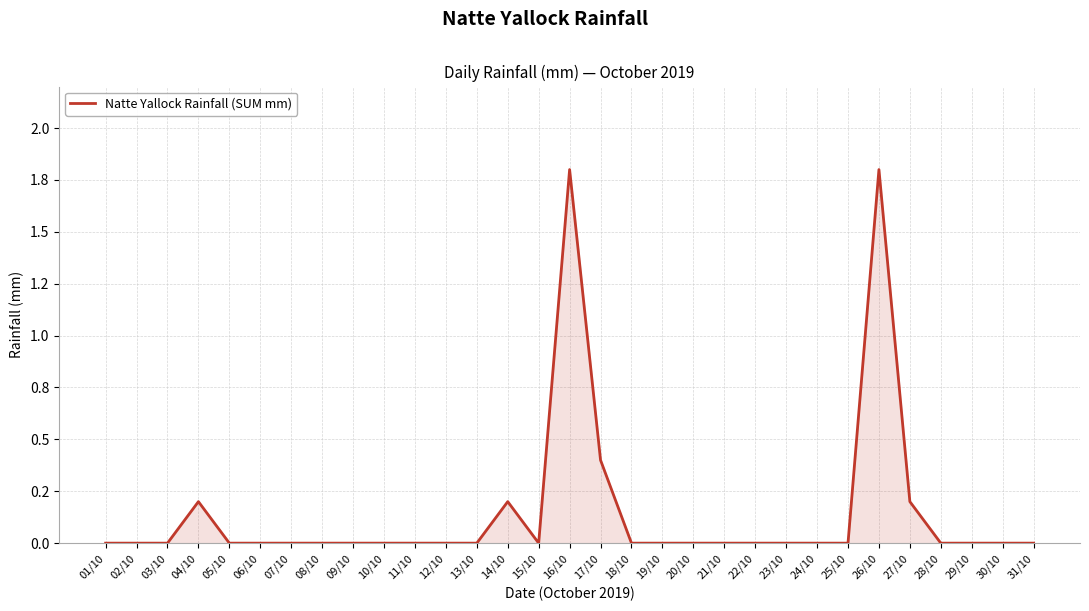

Does the chart display data point markers on the line(s)?

No